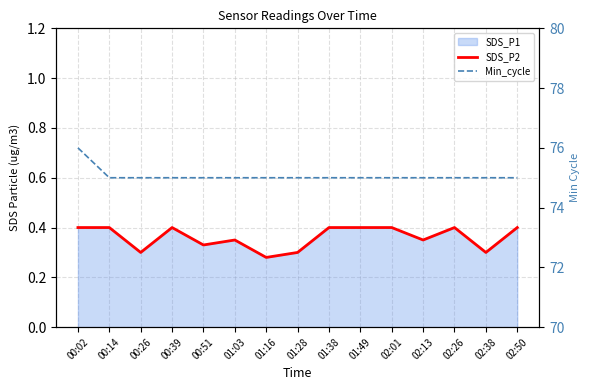

Count the SDS_P2 values in the range 0 to 1.

15